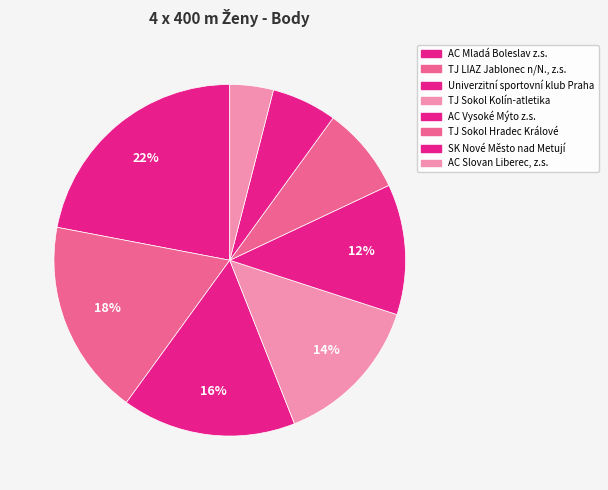

To the nearest percent, what is the combined percentage of Univerzitní sportovní klub Praha and AC Slovan Liberec, z.s.?

20%